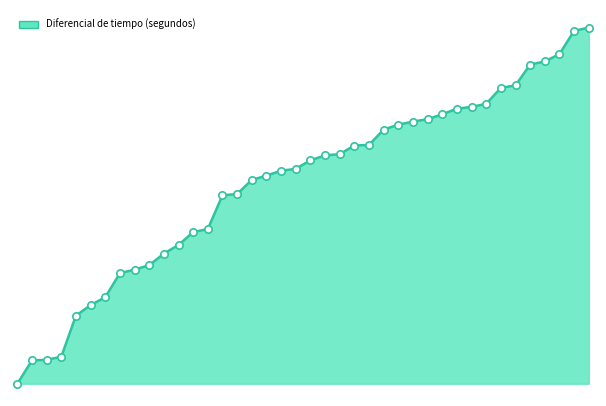

Is this an area chart (filled region under the line)?

Yes